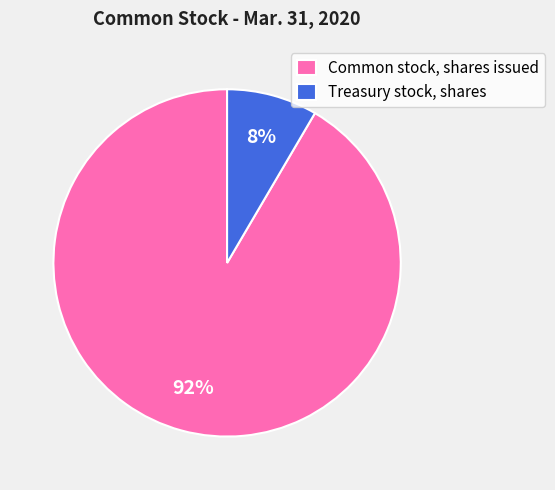

To the nearest percent, what portion does Common stock, shares issued represent?

92%